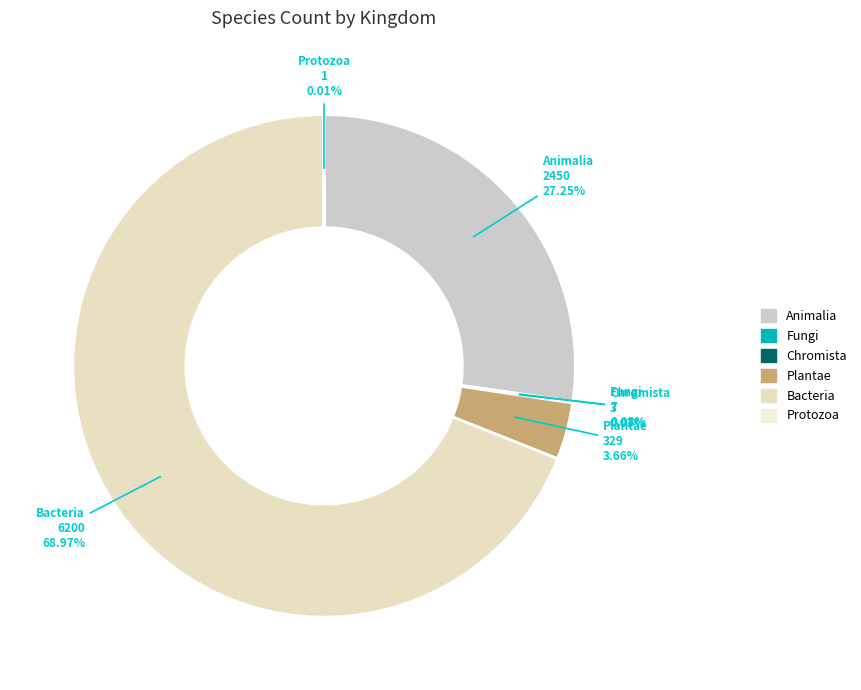

Does any single category account for the majority?

Yes